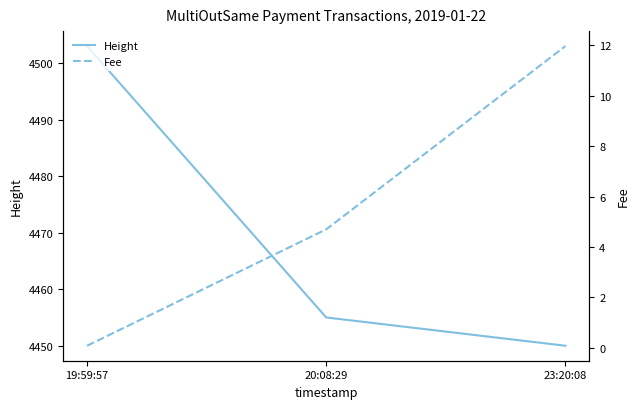

The value of Height at 19:59:57 is 4503.0. True or false?

True